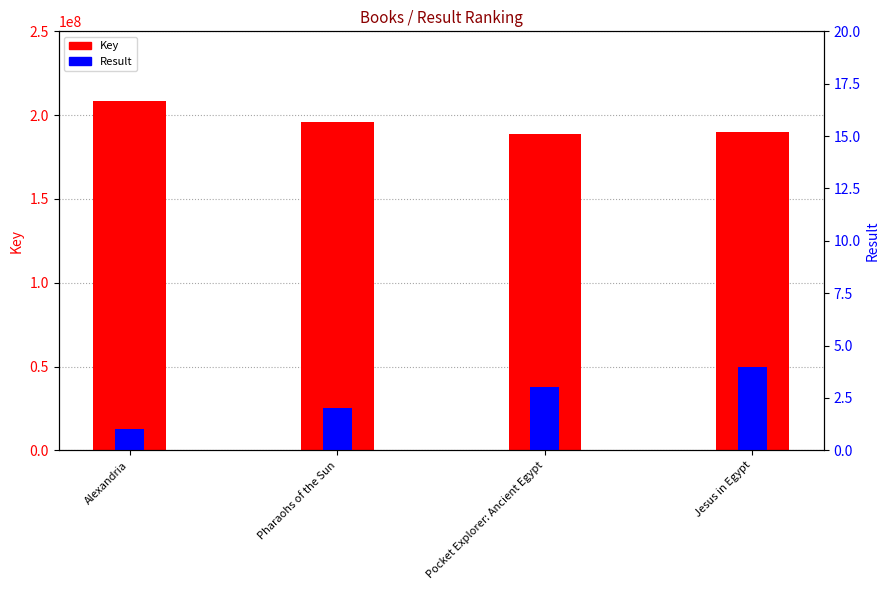

Between Pharaohs of the Sun and Alexandria, which is larger?

Alexandria